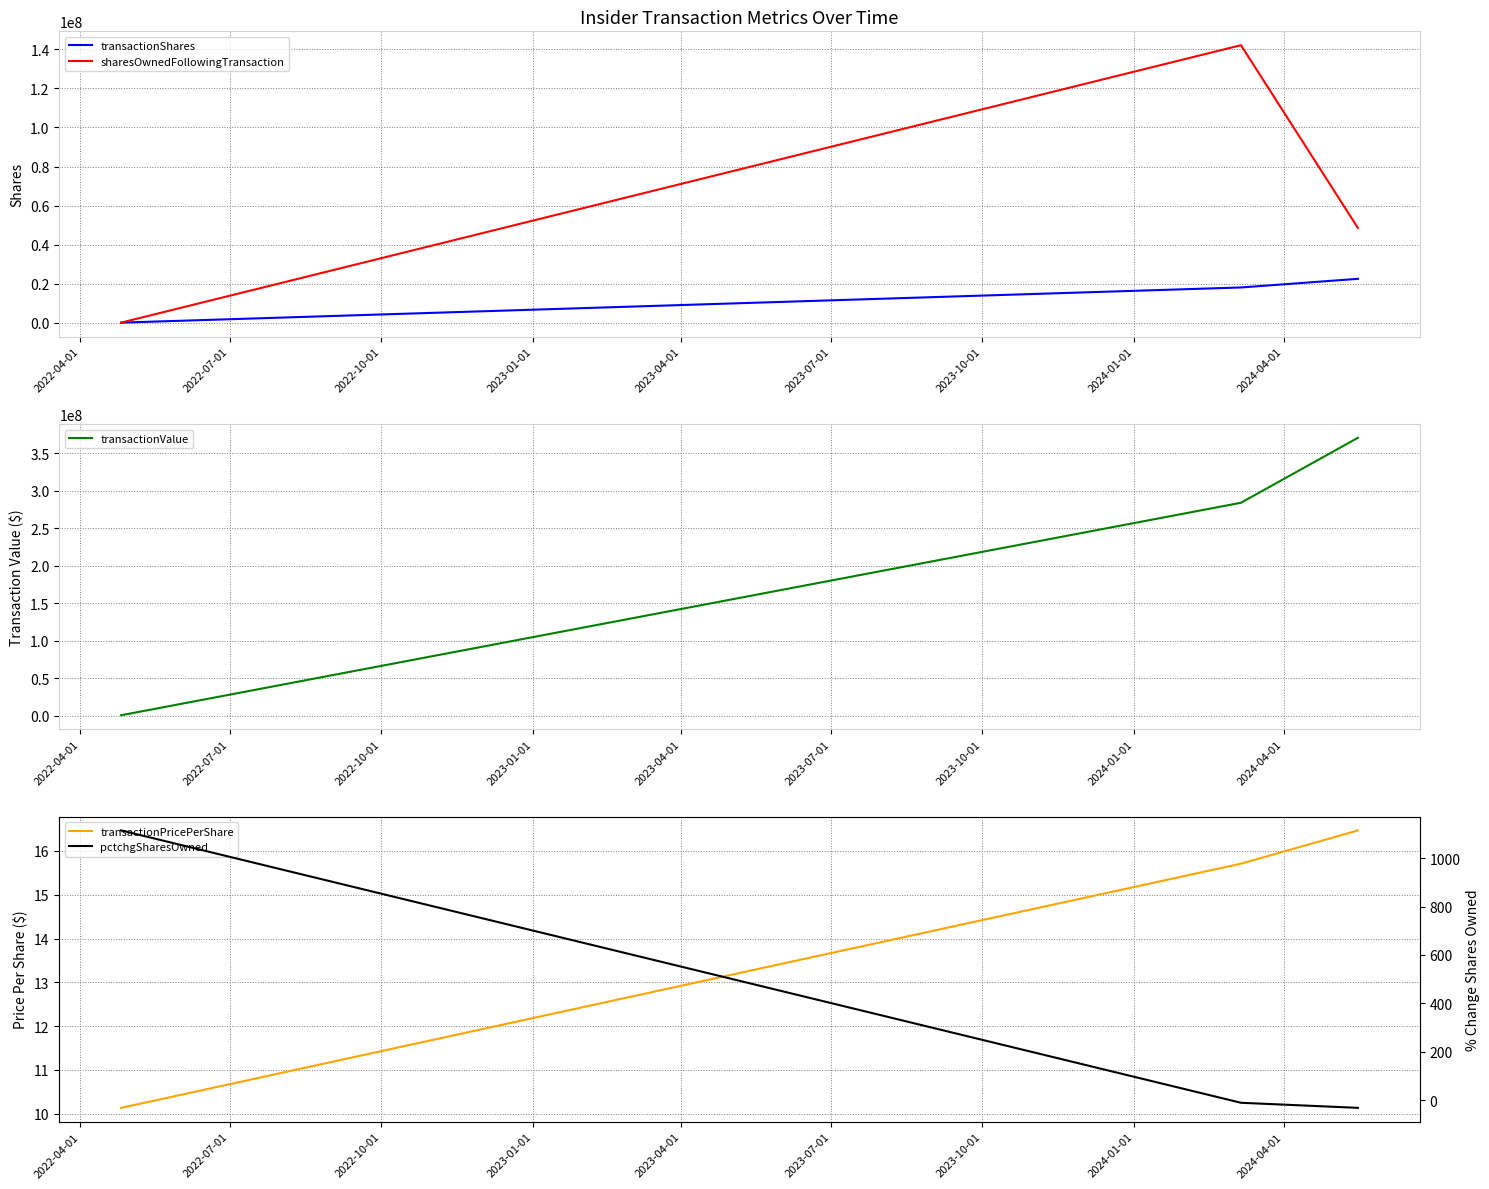

Is the value of pctchgSharesOwned at 2022-04-01 greater than the value of transactionValue at 2022-07-01?

No